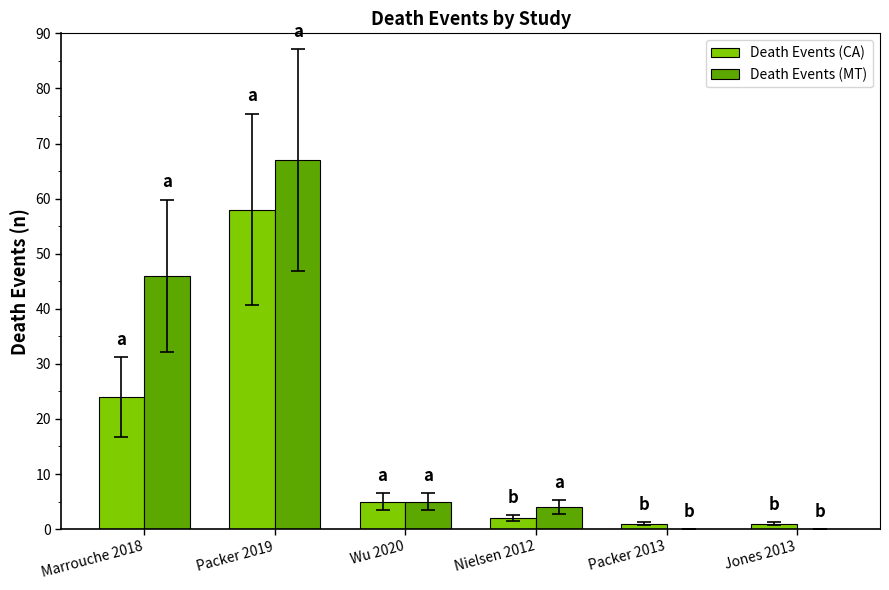

At which category does the chart reach its peak across all series?

Packer 2019